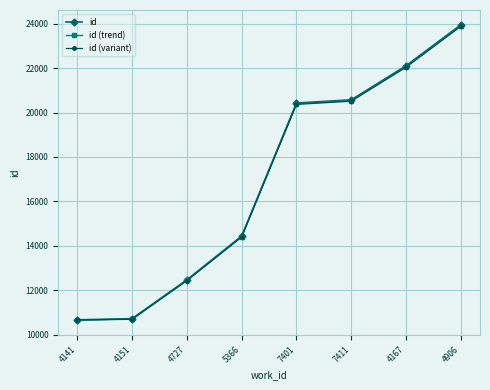

What is the maximum value for id (variant)?

23880.1